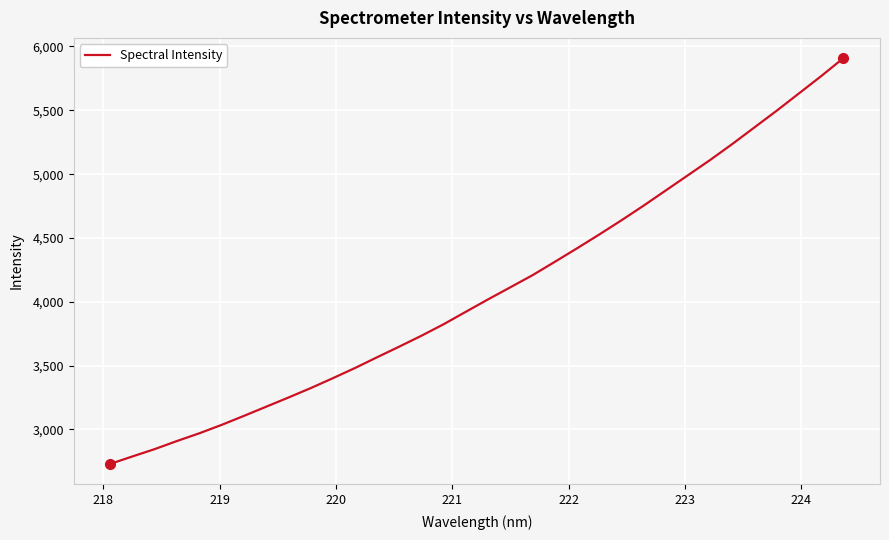

What is the minimum value shown in the chart?

2730.3